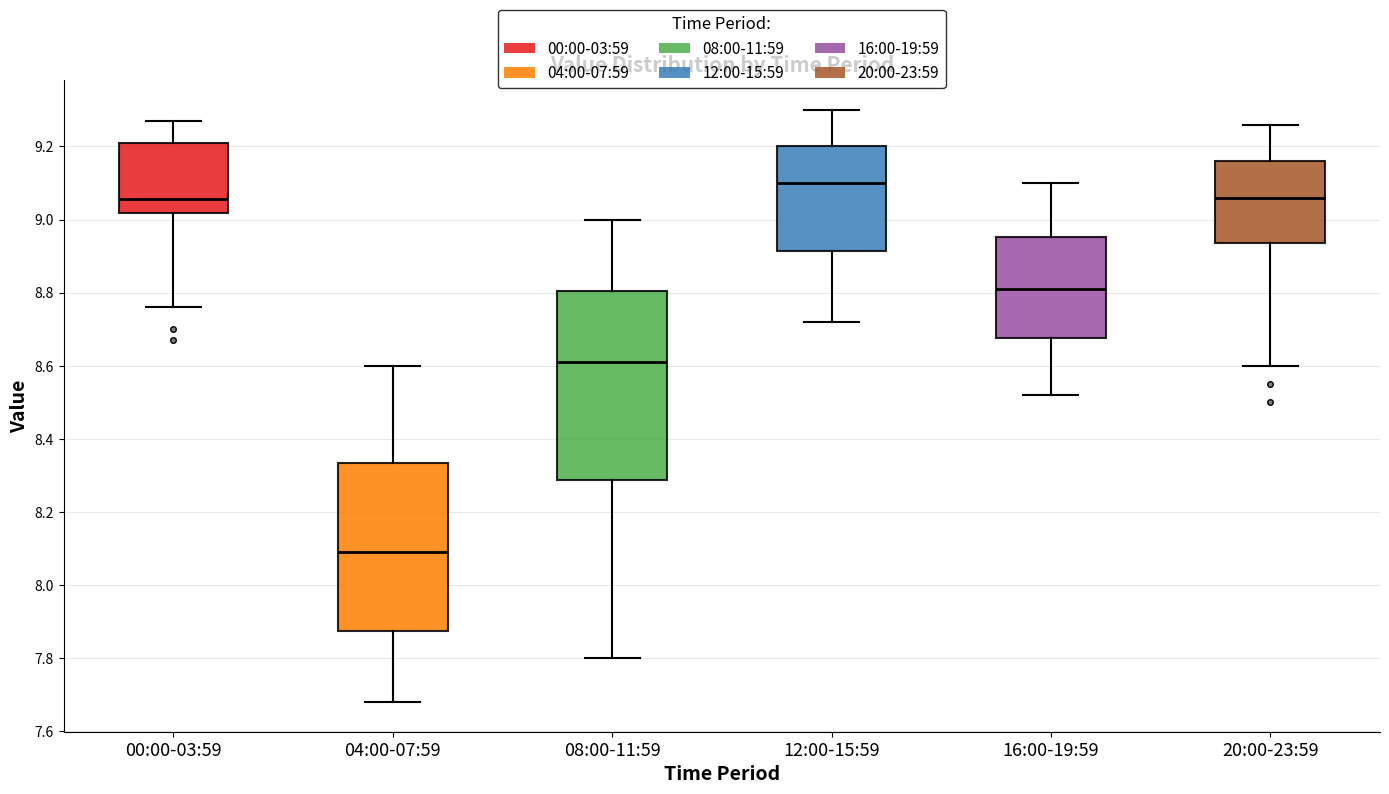

Reading left to right, read every box against the y-axis: the position of its median line, the range the box covers, and the ends of its whiskers. The values are not printed on the chart, so give them approximately, as read against the axis.

00:00-03:59: median 9.06, box 9.02 to 9.22, whiskers 8.76 to 9.28
04:00-07:59: median 8.10, box 7.88 to 8.34, whiskers 7.68 to 8.60
08:00-11:59: median 8.62, box 8.28 to 8.80, whiskers 7.80 to 9.00
12:00-15:59: median 9.10, box 8.92 to 9.20, whiskers 8.72 to 9.30
16:00-19:59: median 8.82, box 8.68 to 8.96, whiskers 8.52 to 9.10
20:00-23:59: median 9.06, box 8.94 to 9.16, whiskers 8.60 to 9.26